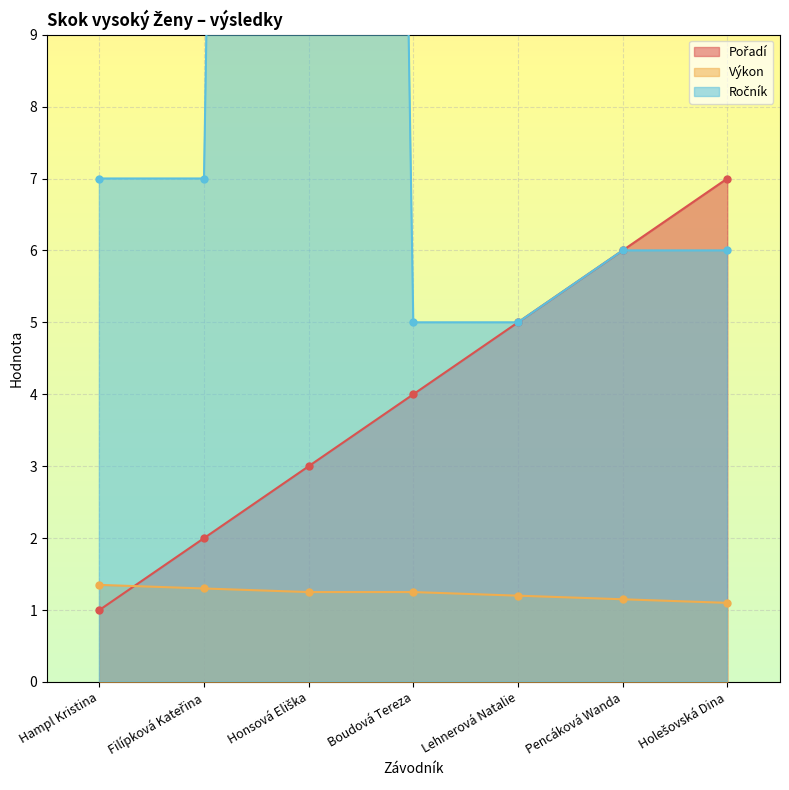

Where is the first local maximum for Ročník?

Honsová Eliška